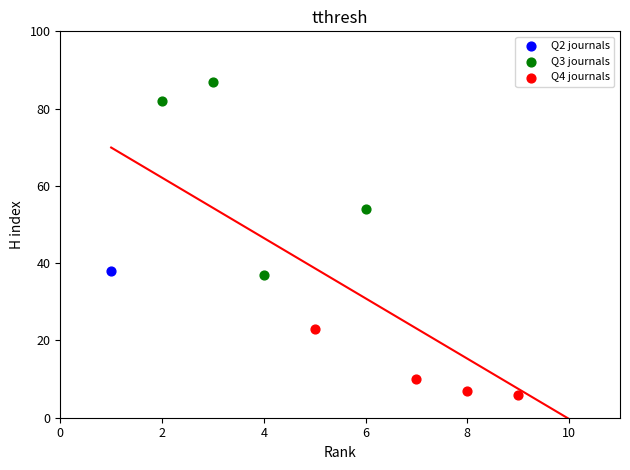

What are all the series names shown in the legend?

Q2 journals, Q3 journals, Q4 journals